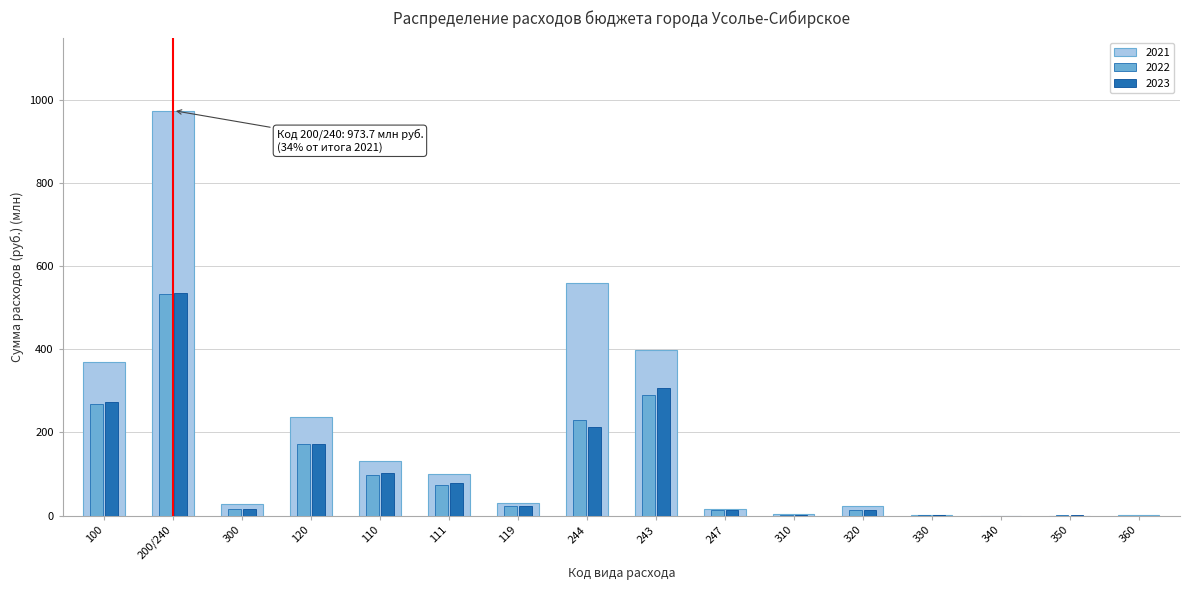

True or false: 2021 has a value of 100.8 at 111.

True